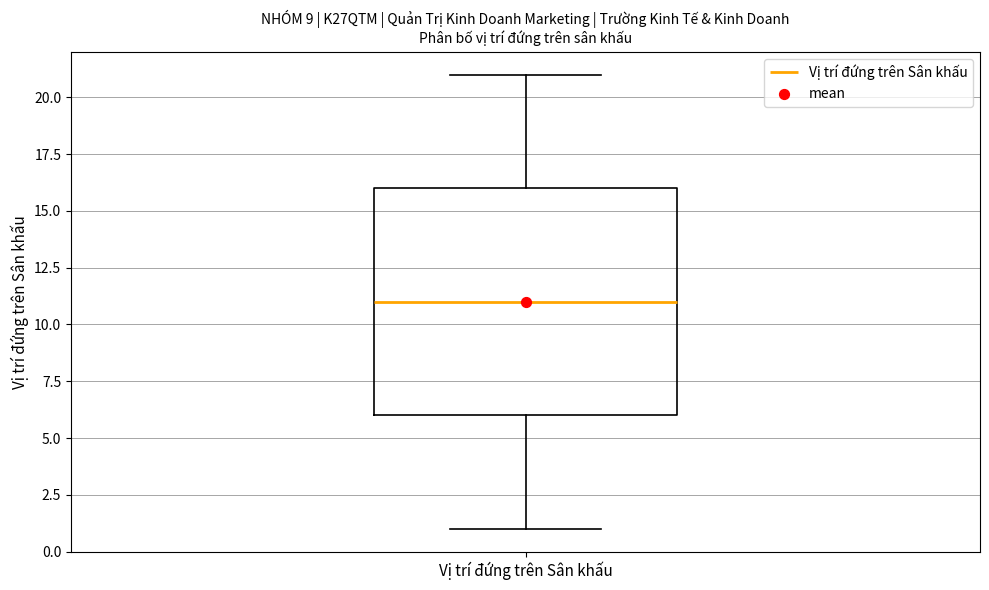

Read this box plot against the y-axis: the position of the median line, the range covered by the box, and the ends of both whiskers. The values are not printed on the chart, so give them approximately, as read against the axis.

median 11, box 6 to 16, whiskers 1 to 21